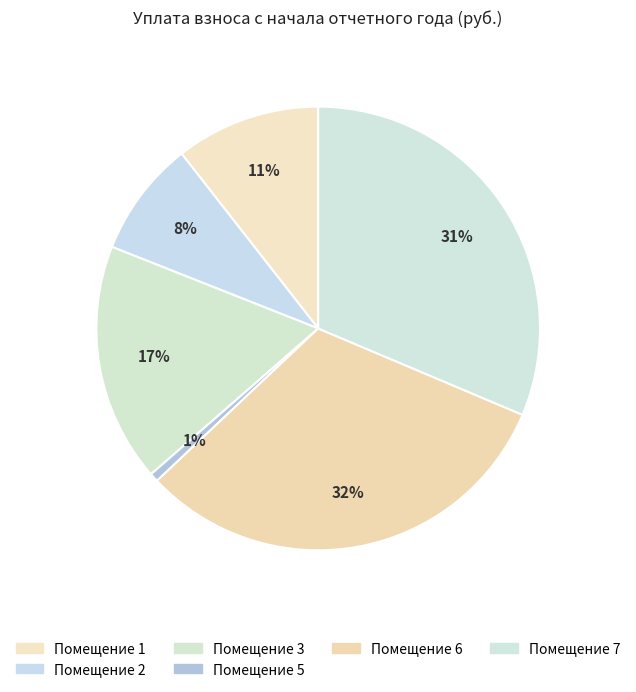

How many slices are in this pie chart?

6